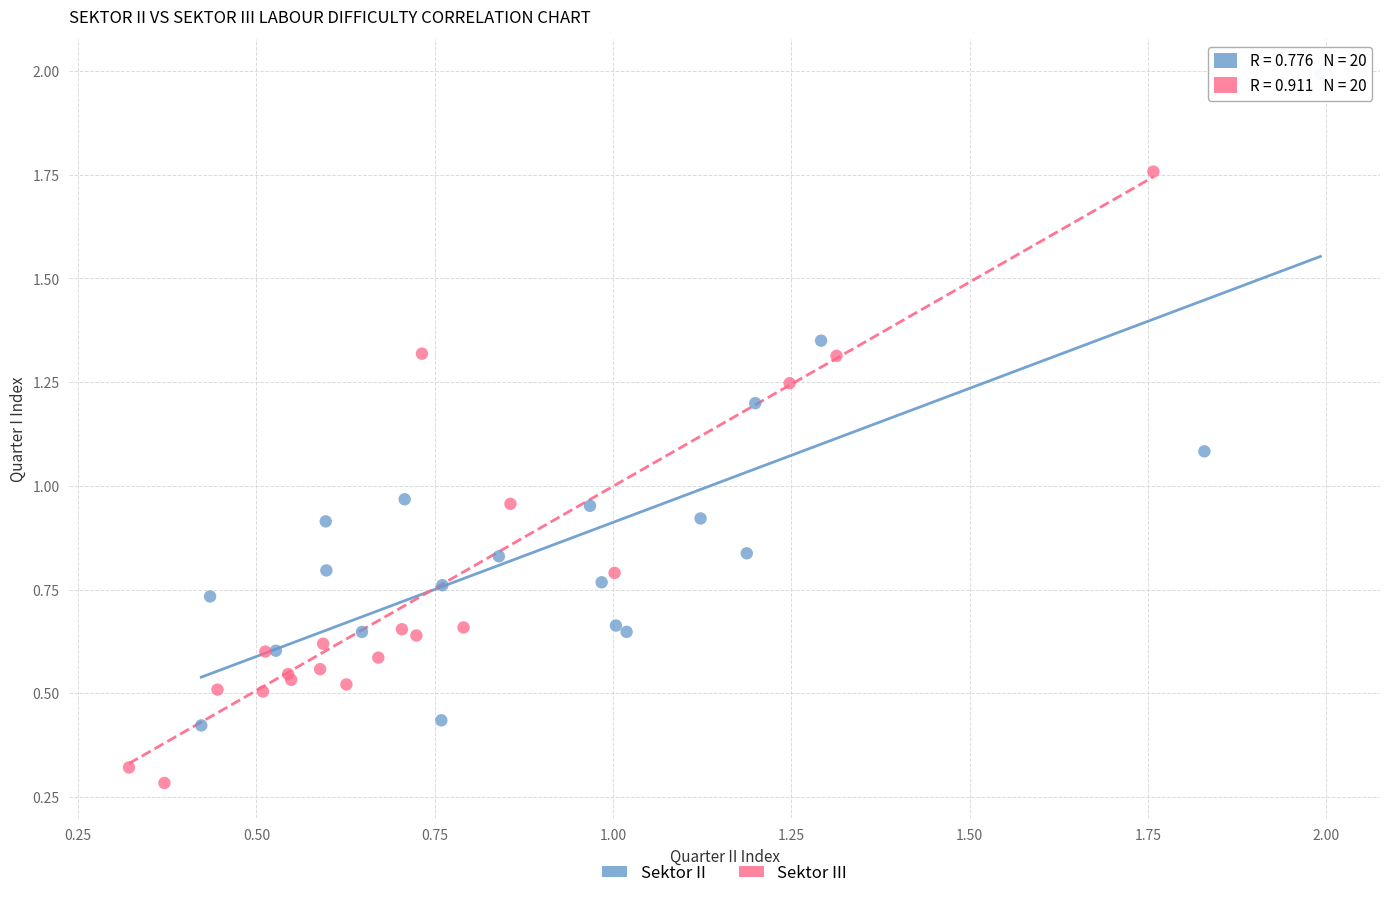

Which series has the largest Y range (max minus min)?

Sektor II